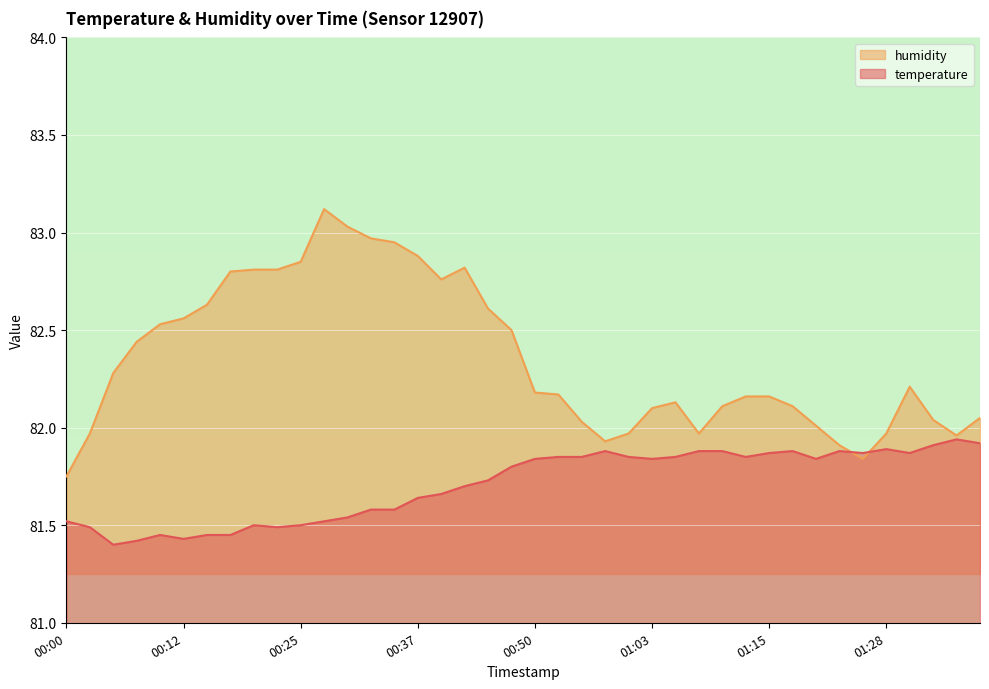

Where do temperature and humidity first cross each other?

01:23 and 01:25